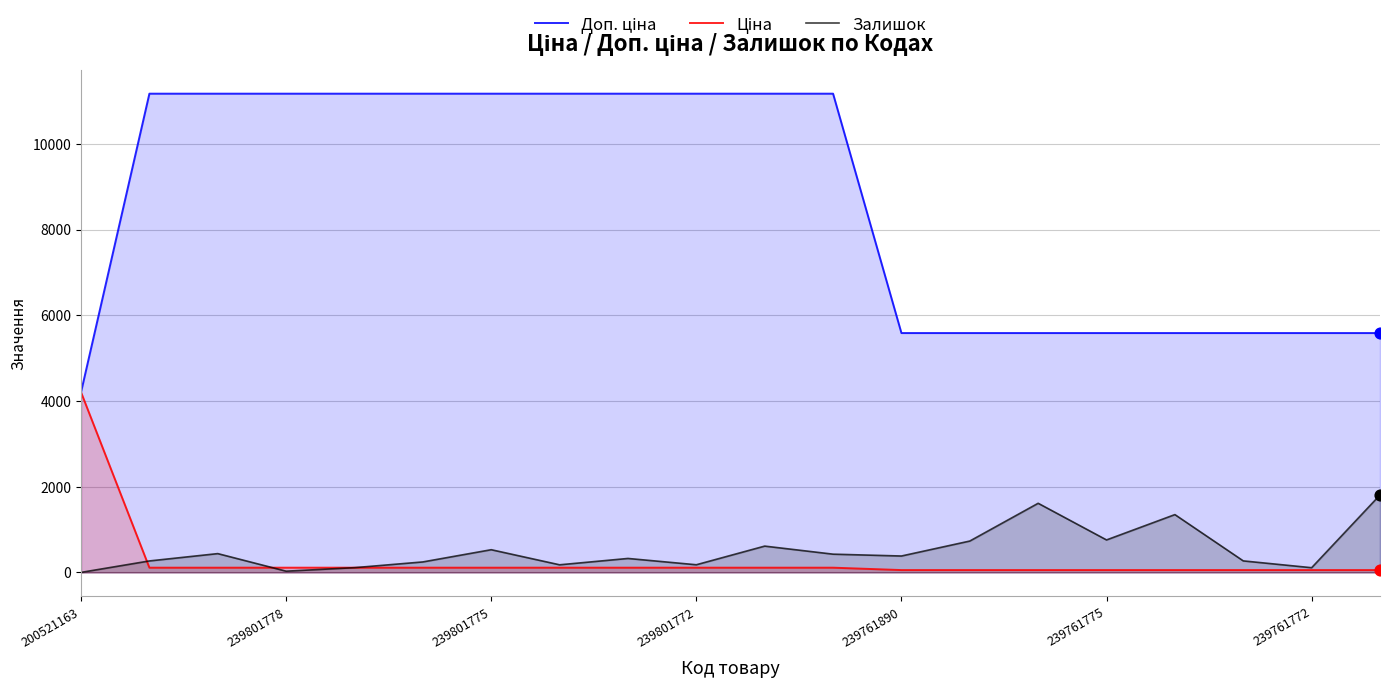

Which series has the widest spread of Y values?

Доп. ціна